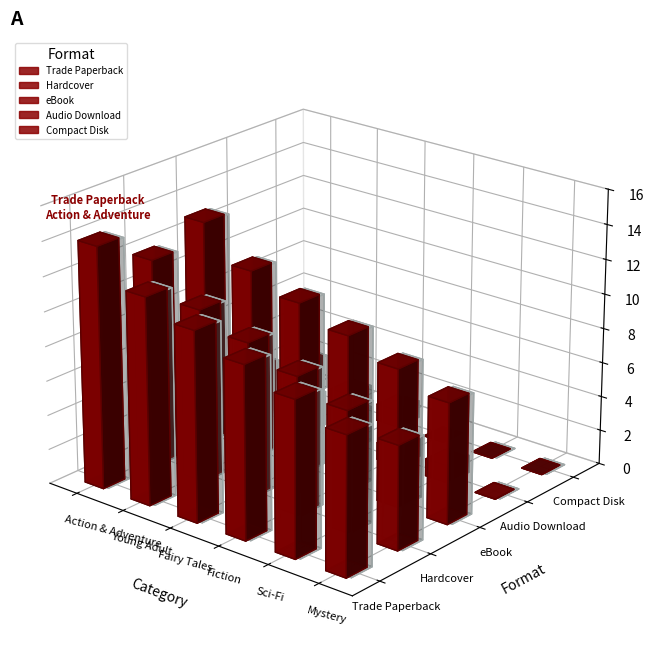

How many groups of bars are there?

6